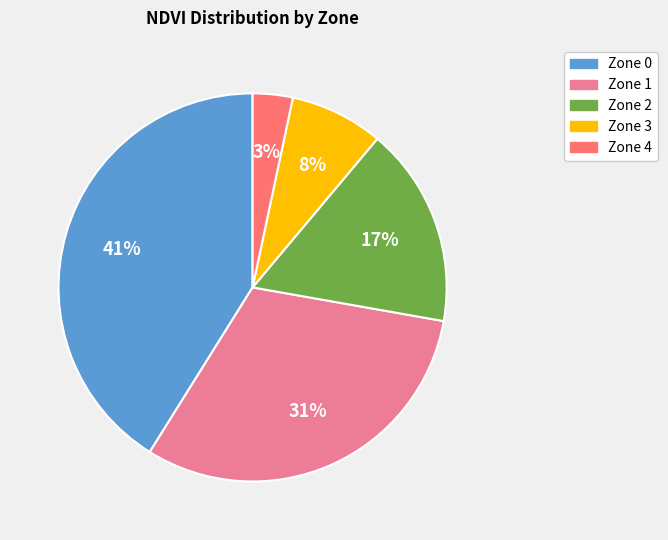

Do Zone 1 and Zone 0 together represent more than half of the pie?

Yes